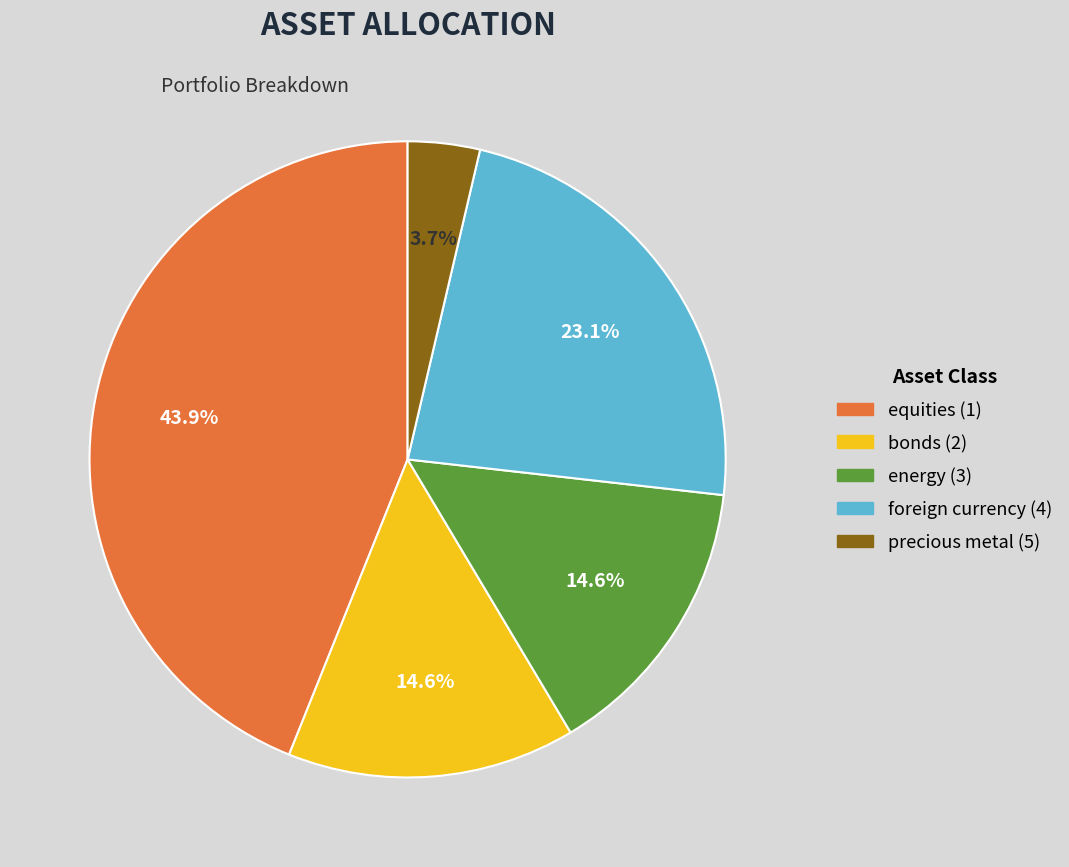

How many segments does this pie chart have?

5